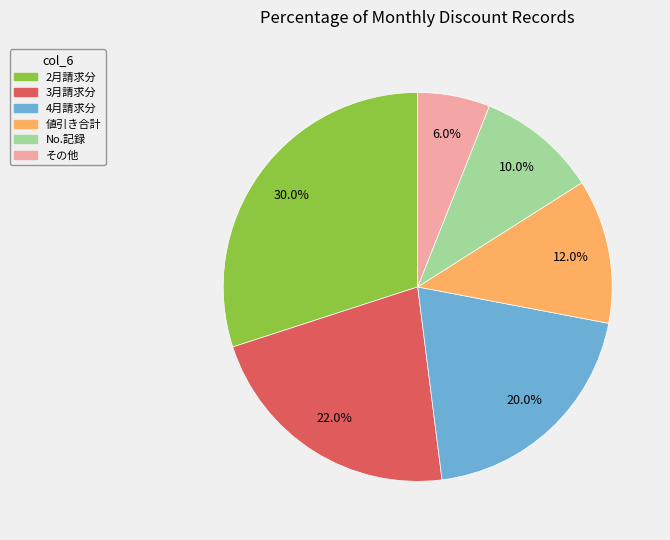

Is there any slice that represents more than half of the pie?

No